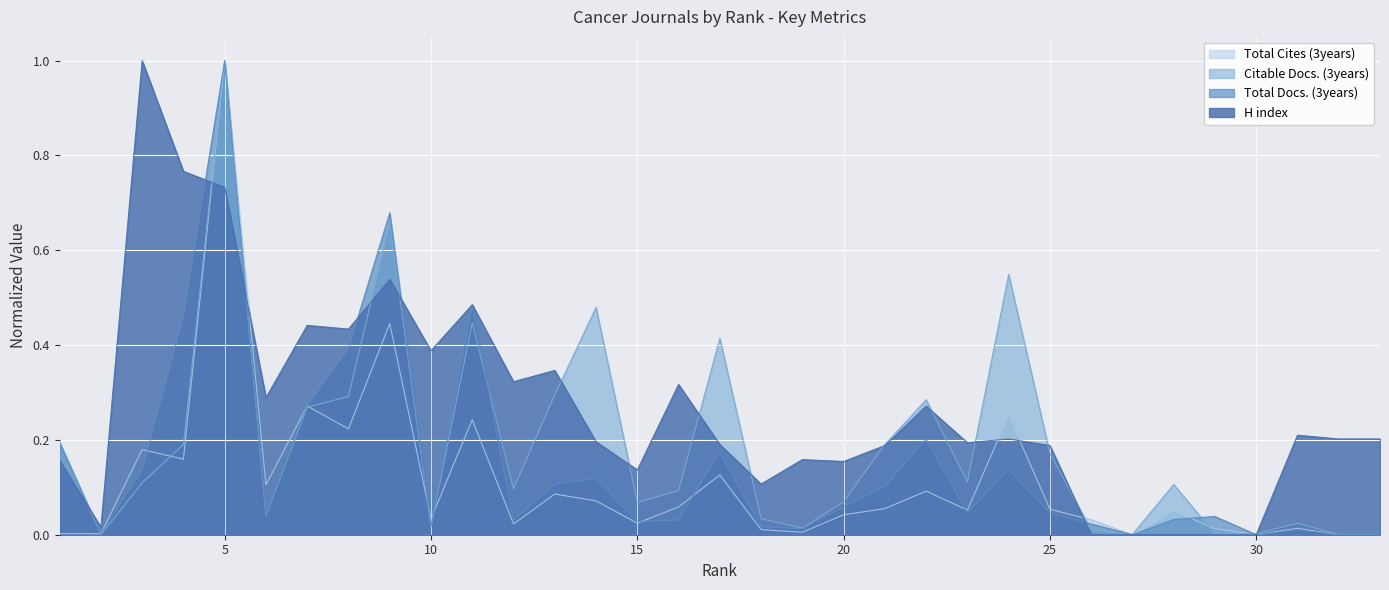

What is the value of the Total Cites (3years) point at the 23rd from the left?

0.1